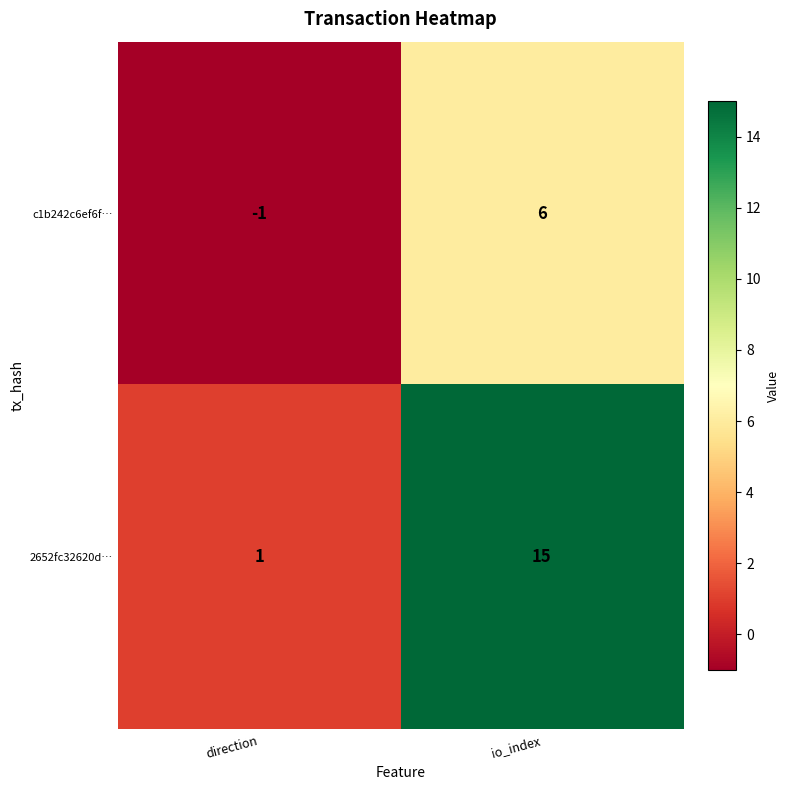

The c1b242c6ef6f… series shows -2 at direction. True or false?

False